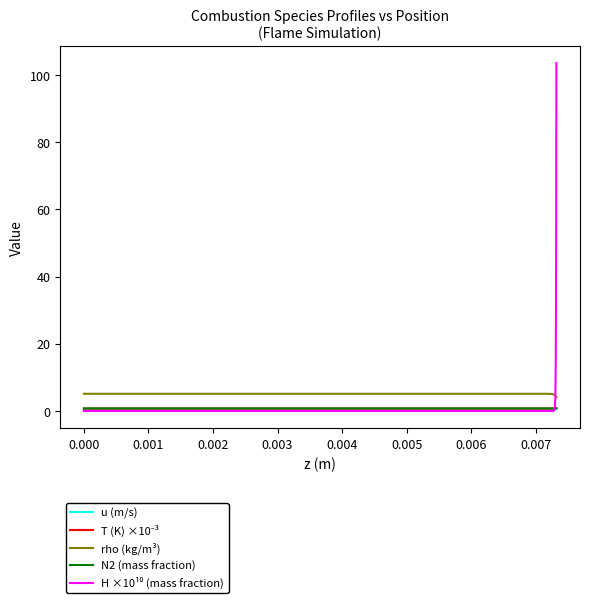

True or false: N2 (mass fraction) and rho (kg/m³) intersect in this chart.

False